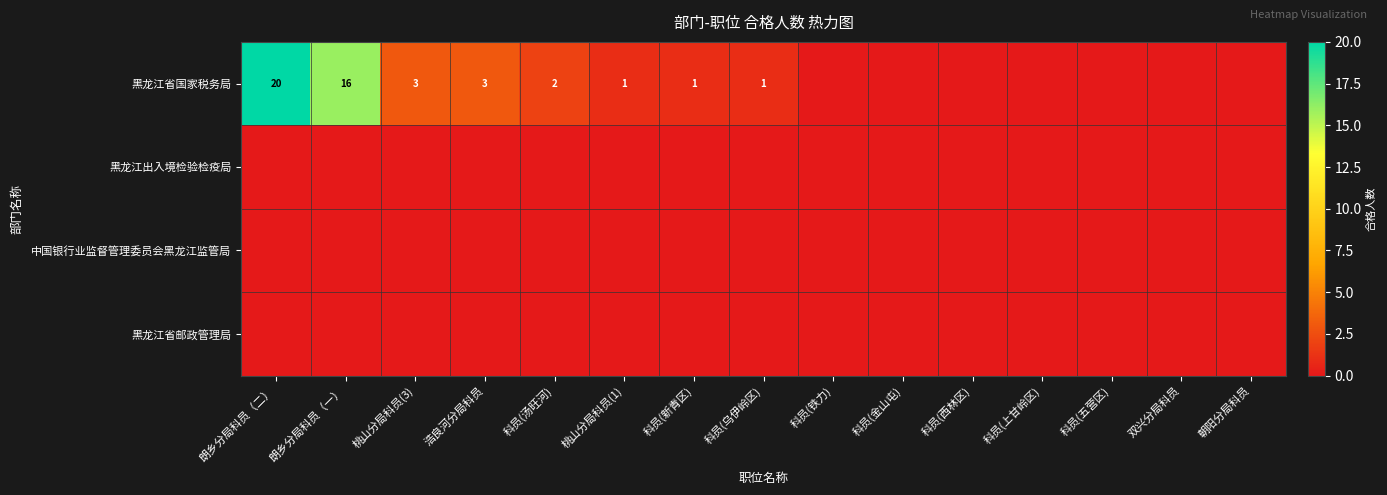

How many categories are shown in the chart?

15